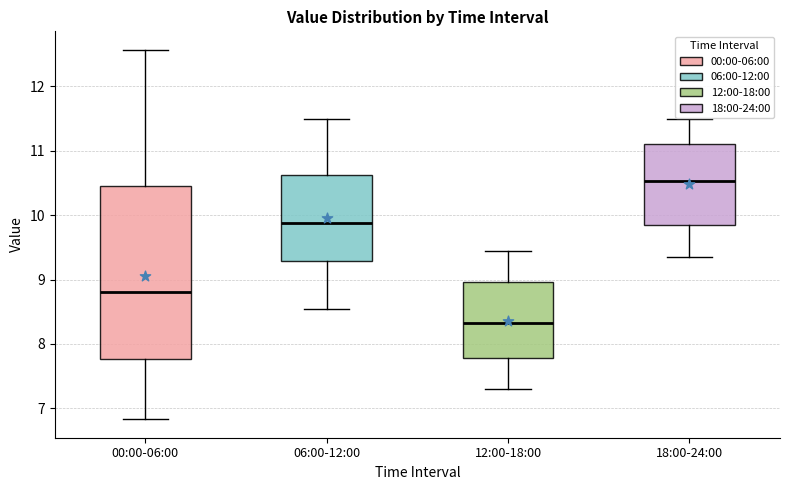

Comparing the boxes themselves (not the whiskers), which one is the tallest?

00:00-06:00